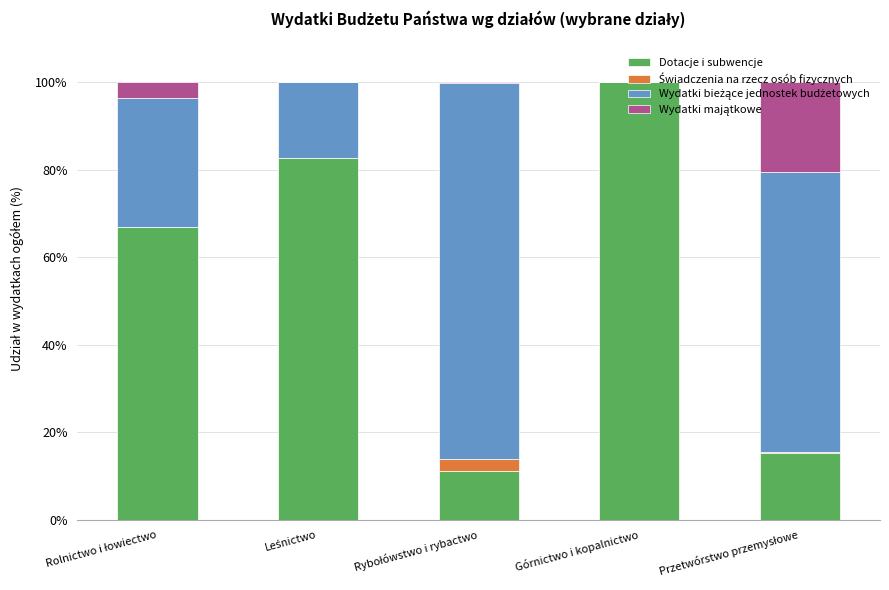

What is the maximum value for Dotacje i subwencje?

100.0